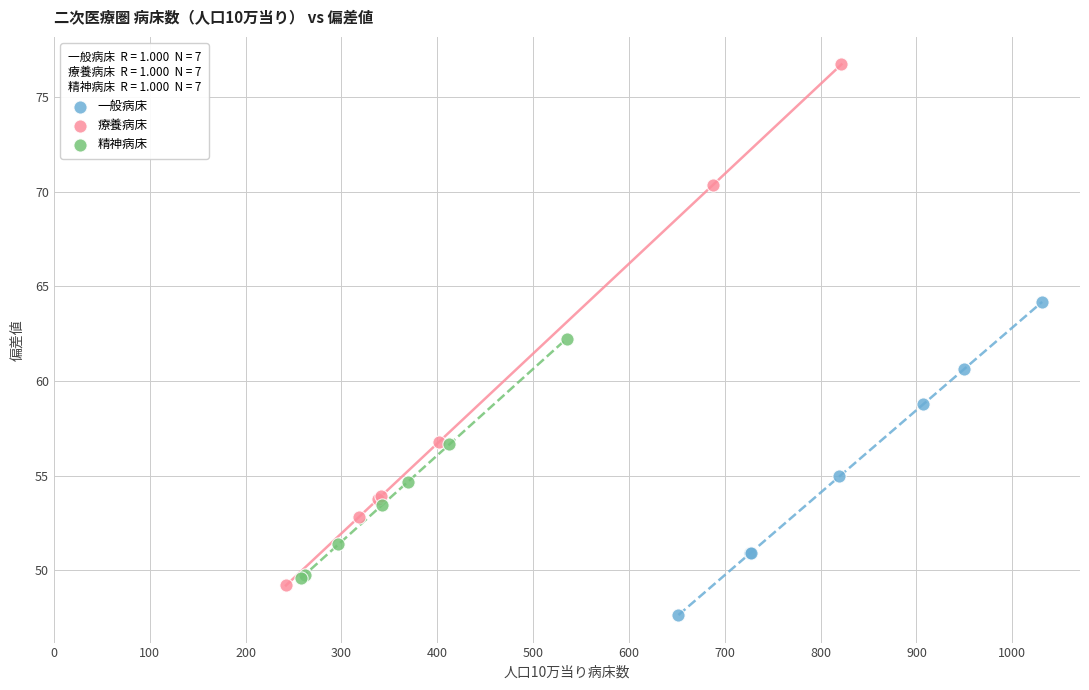

Which series has the widest spread of Y values?

療養病床